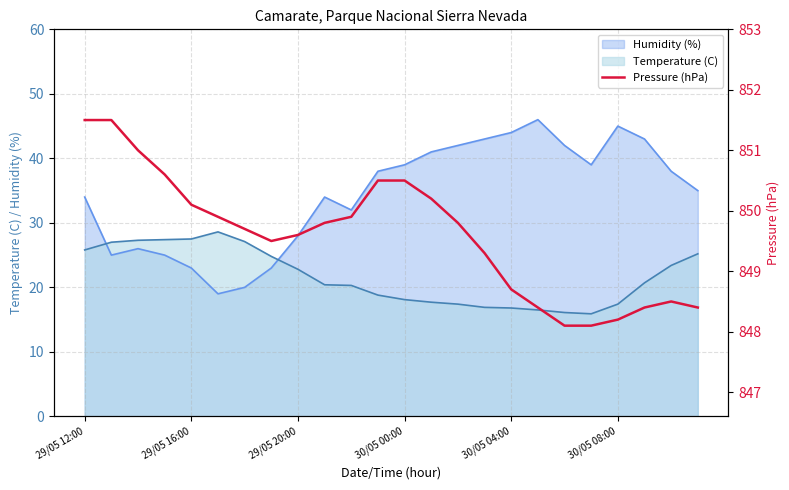

How many intersections are there between Humidity (%) and Temperature (C)?

2